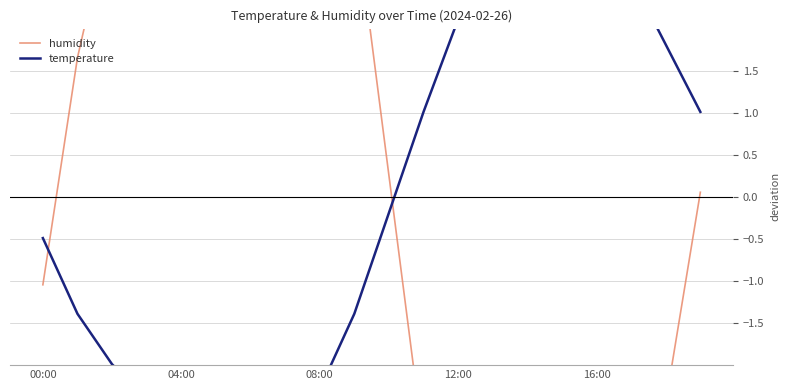

At which category does humidity reach its first local peak?

6